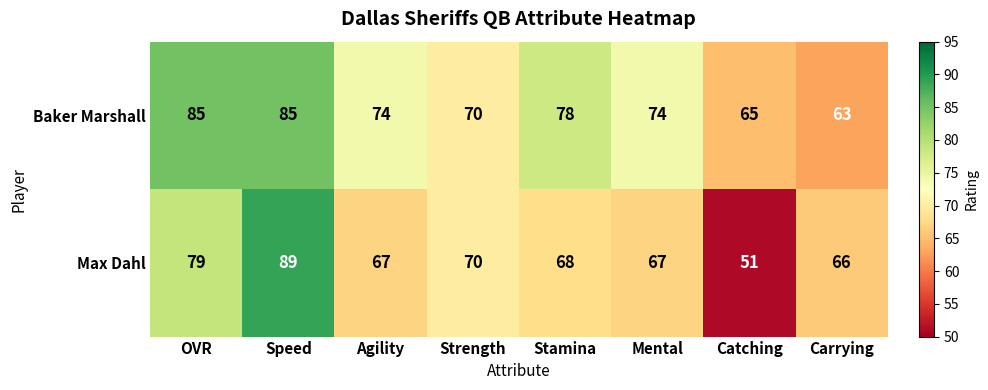

What is the spread (max minus min) of values at Mental?

7